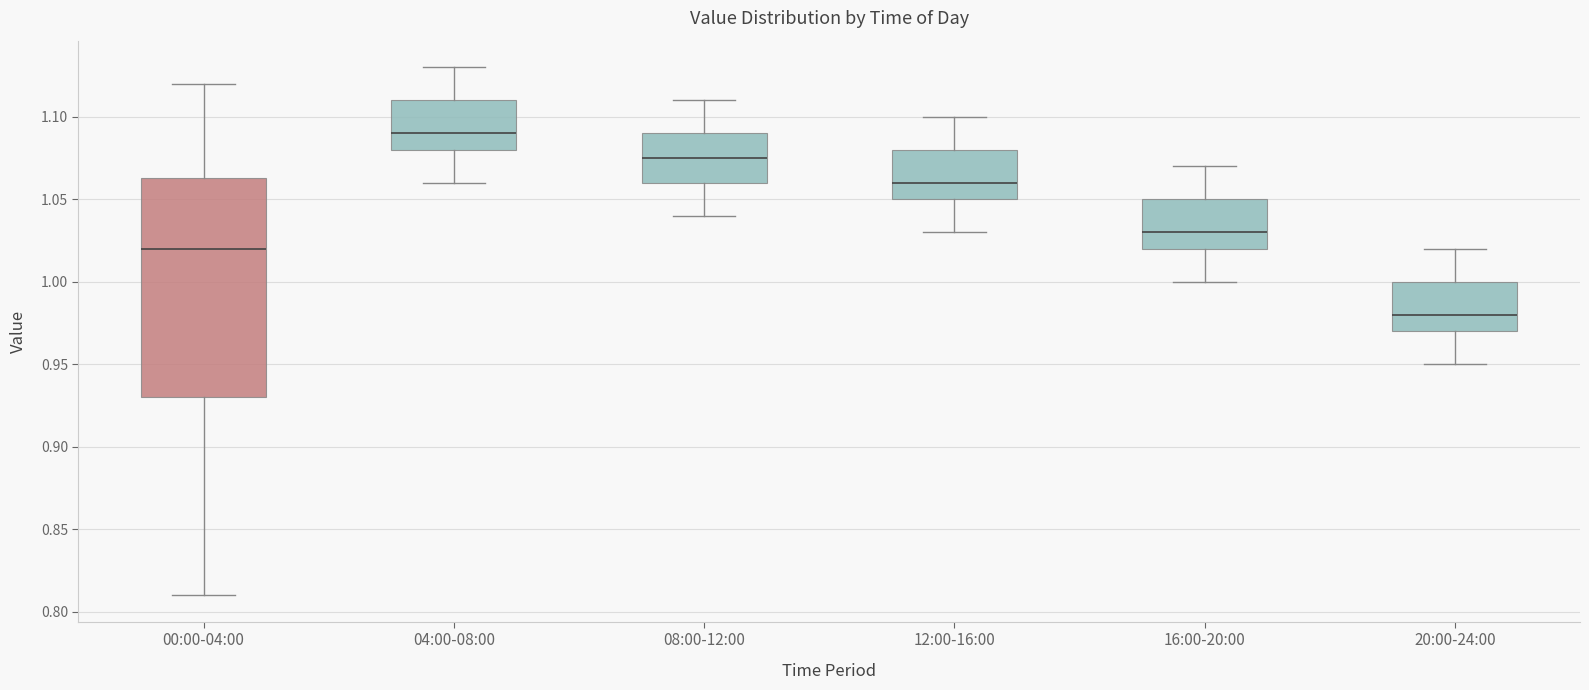

Comparing the boxes themselves (not the whiskers), which one is the tallest?

00:00-04:00